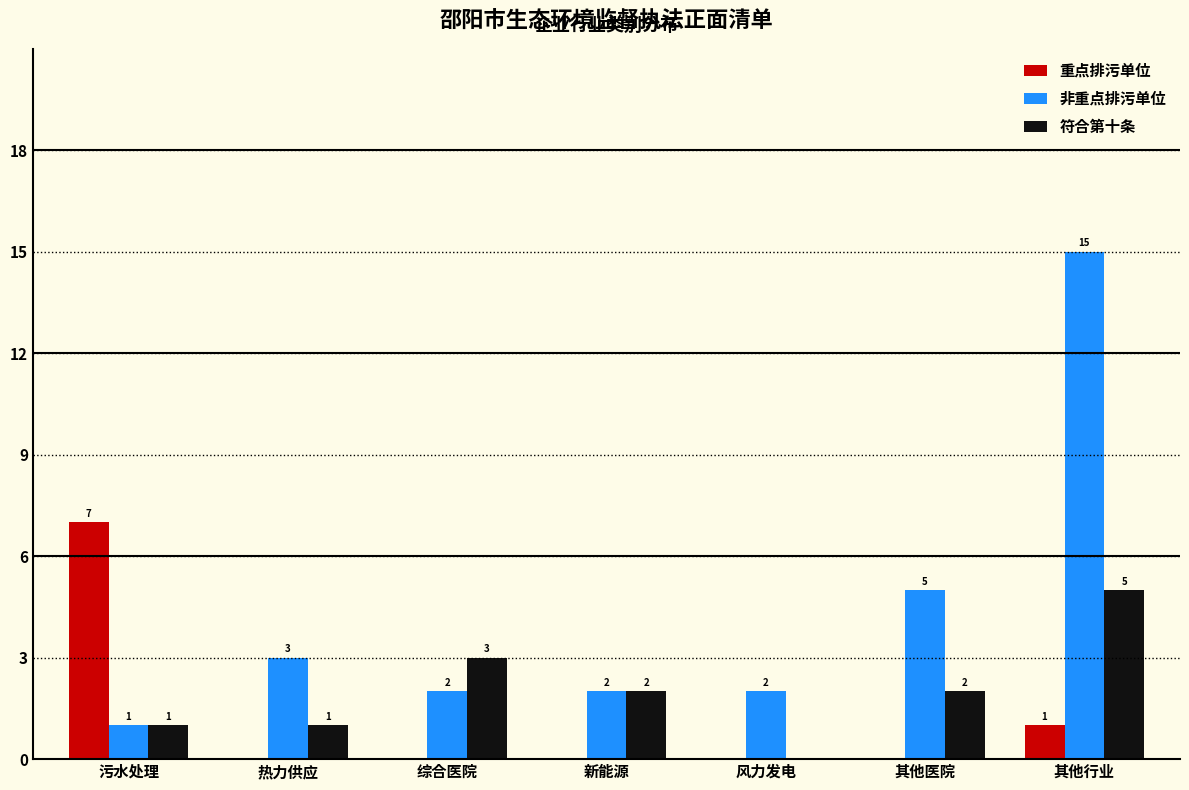

Reading right to left, what are all the values shown in this chart?

重点排污单位: 其他行业=1	其他医院=0	风力发电=0	新能源=0	综合医院=0	热力供应=0	污水处理=7
非重点排污单位: 其他行业=15	其他医院=5	风力发电=2	新能源=2	综合医院=2	热力供应=3	污水处理=1
符合第十条: 其他行业=5	其他医院=2	风力发电=0	新能源=2	综合医院=3	热力供应=1	污水处理=1